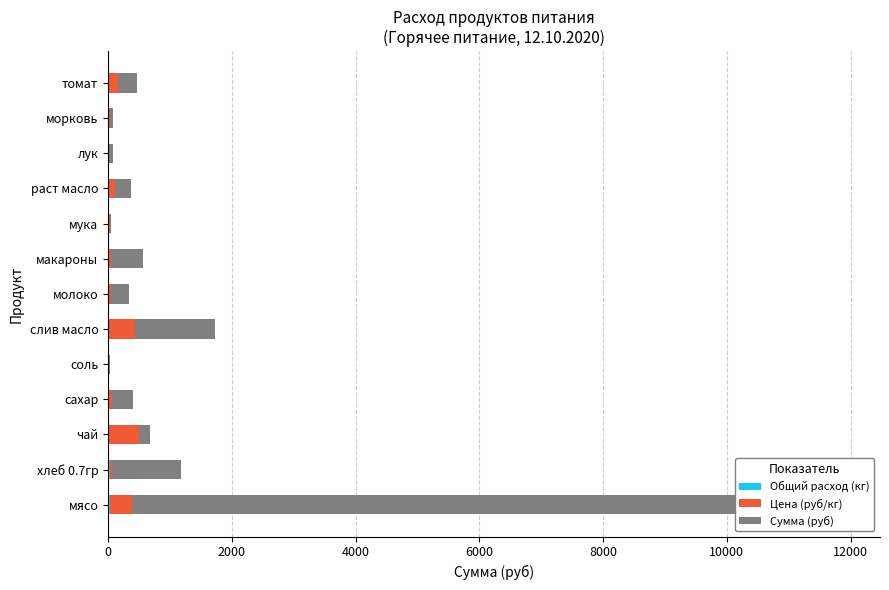

How many bars are there in total?

39